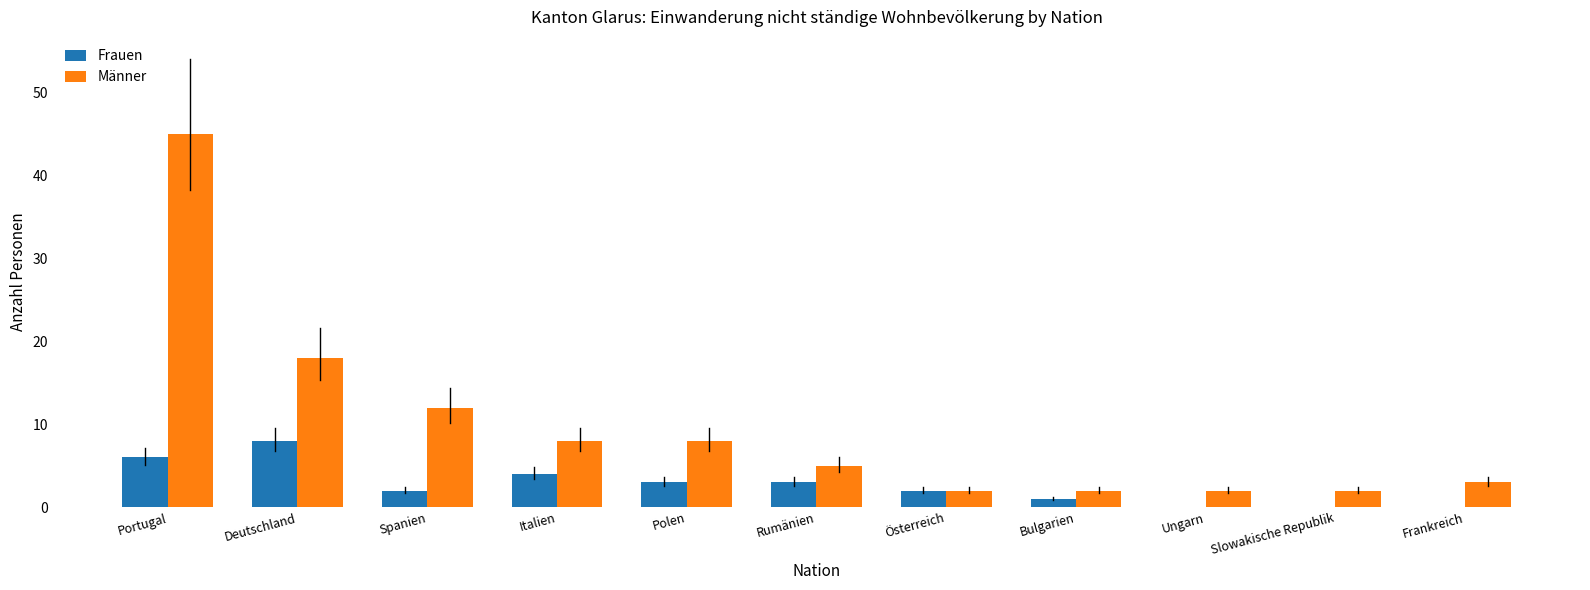

What is the approximate value of Frauen at Deutschland?

8